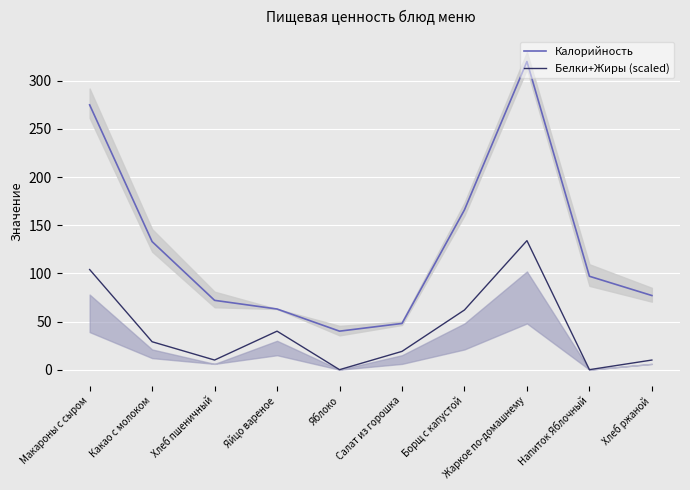

Reading left to right, extract all data points from this chart.

Калорийность: Макароны с сыром=275	Какао с молоком=133	Хлеб пшеничный=72	Яйцо вареное=63	Яблоко=40	Салат из горошка=48	Борщ с капустой=166	Жаркое по-домашнему=320	Напиток Яблочный=97	Хлеб ржаной=77
Белки+Жиры (scaled): Макароны с сыром=104	Какао с молоком=29	Хлеб пшеничный=10	Яйцо вареное=40	Яблоко=0	Салат из горошка=19	Борщ с капустой=62	Жаркое по-домашнему=134	Напиток Яблочный=0	Хлеб ржаной=10